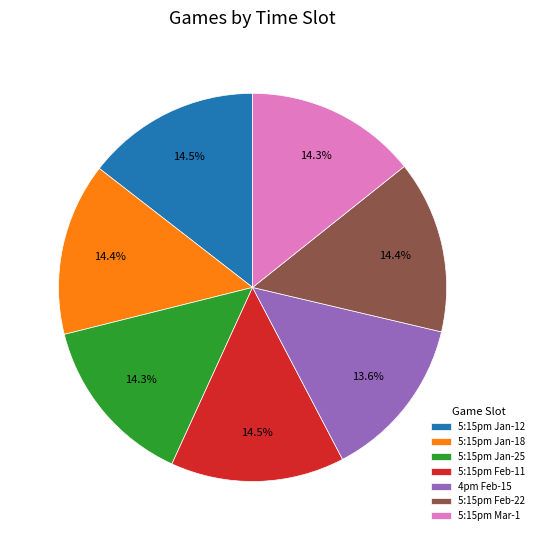

How many slices are in this pie chart?

7